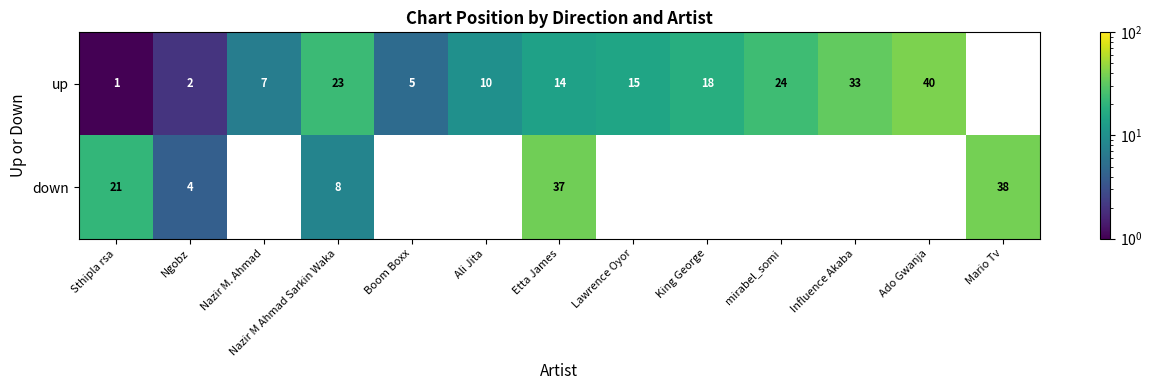

What is the sum of the down values at Sthipla rsa and Mario Tv?

59